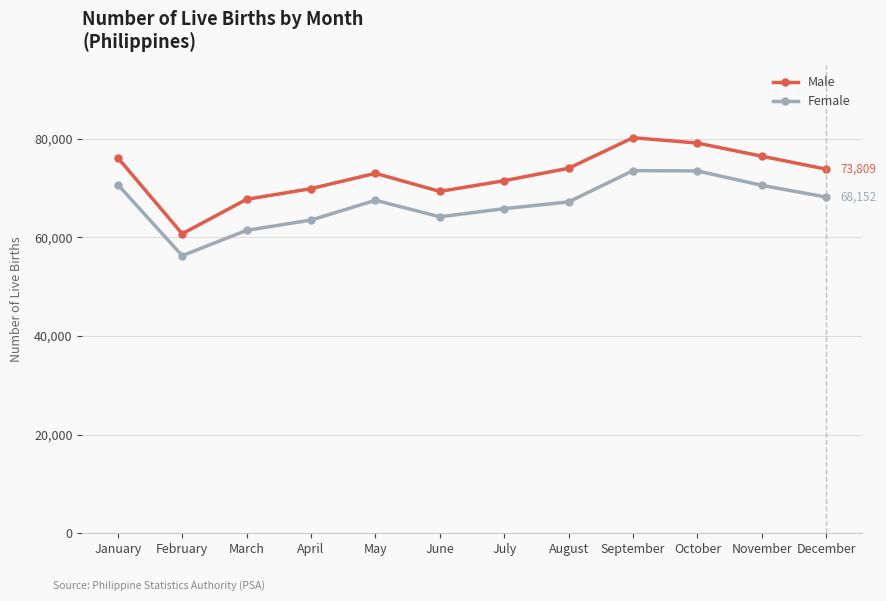

Count the number of data series in this chart.

2